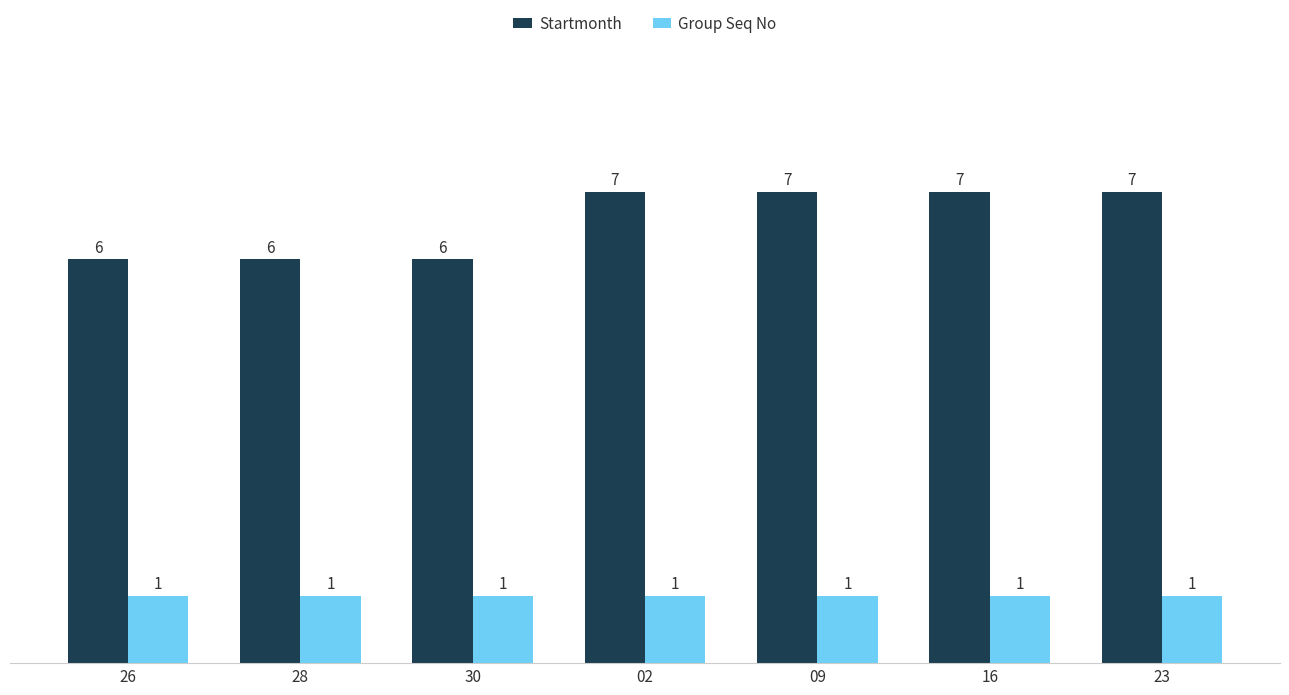

What is the label of the 6th bar from the right?

28